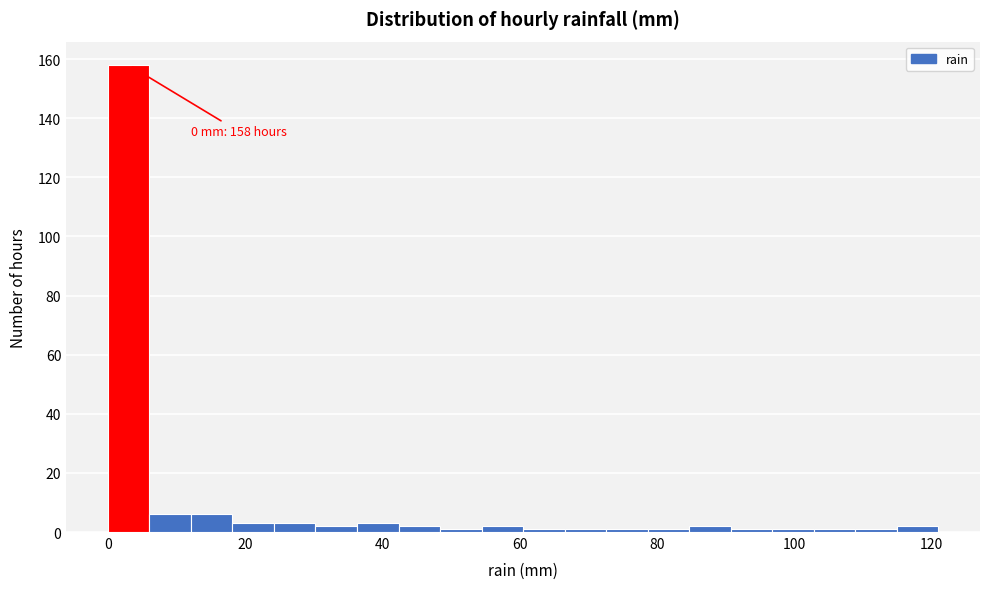

Read against the x-axis, roughly where is the centre of the tallest bar?

4